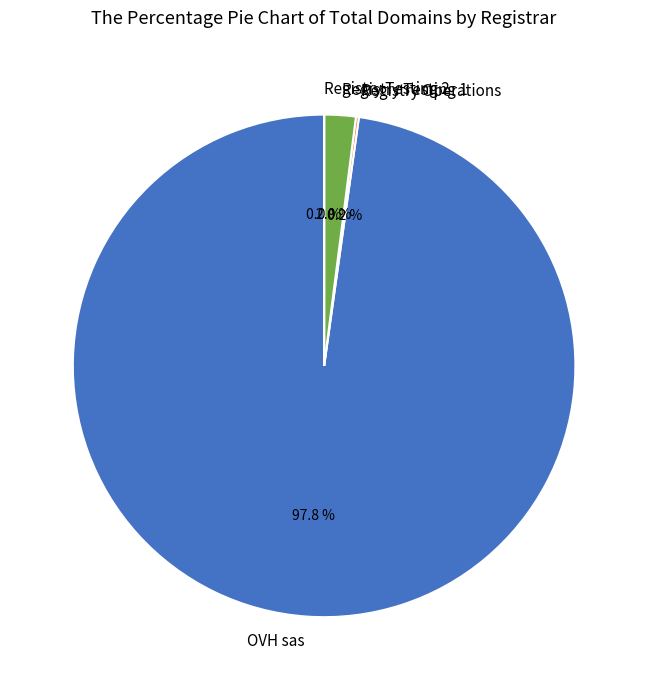

Combined, do Registry Testing 1 and OVH sas account for over 50%?

Yes